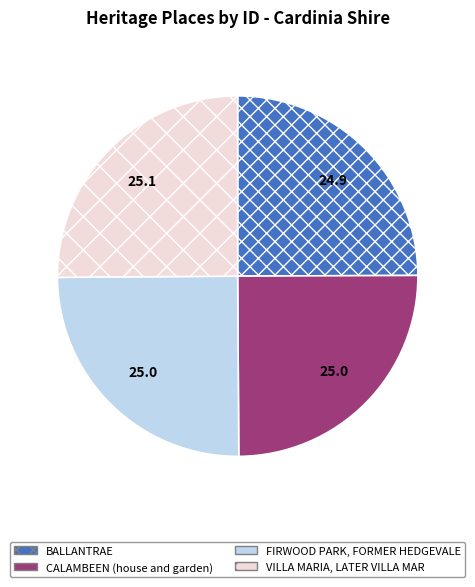

What is the ratio of the value at BALLANTRAE to the value at FIRWOOD PARK, FORMER HEDGEVALE?

1.0